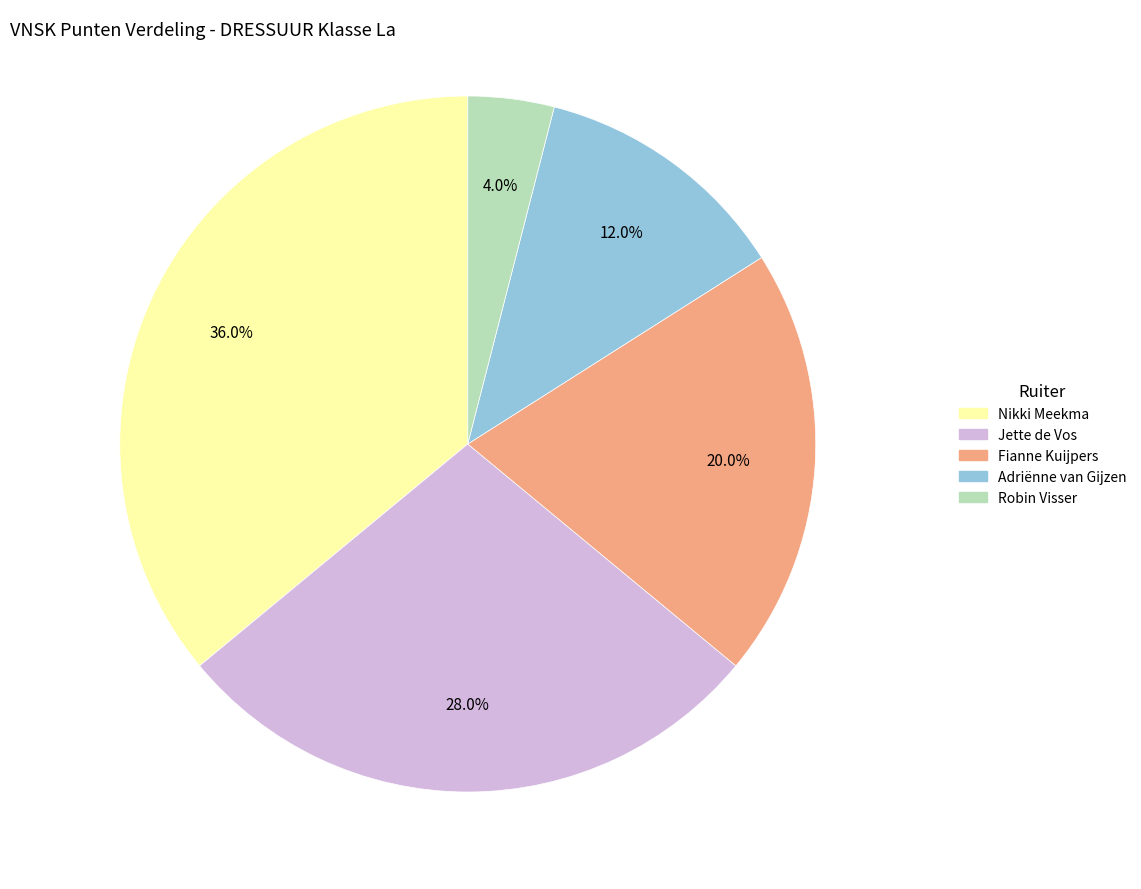

Is the sum of Nikki Meekma and Adriënne van Gijzen greater than half?

No